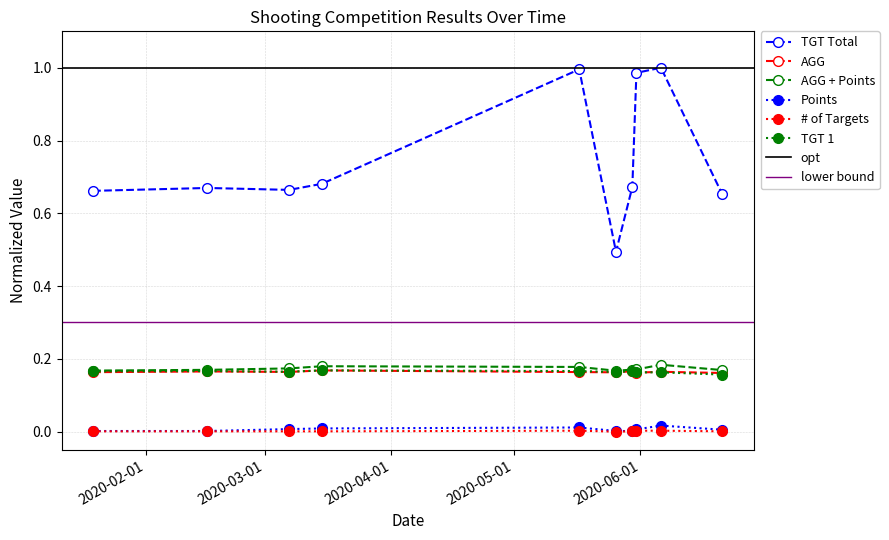

What is the minimum value for TGT Total?

0.5